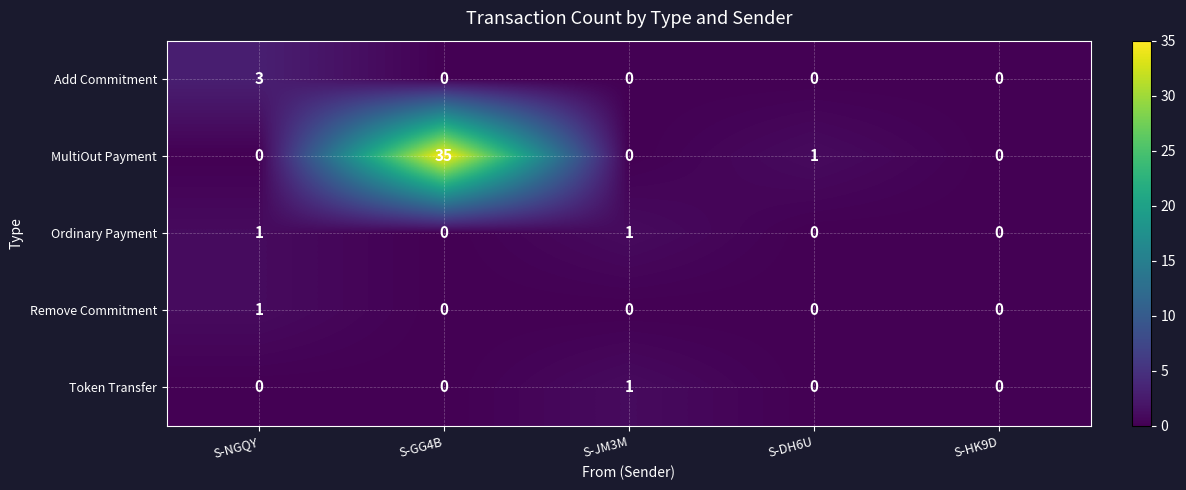

What is the difference between the highest and lowest values at S-NGQY?

3